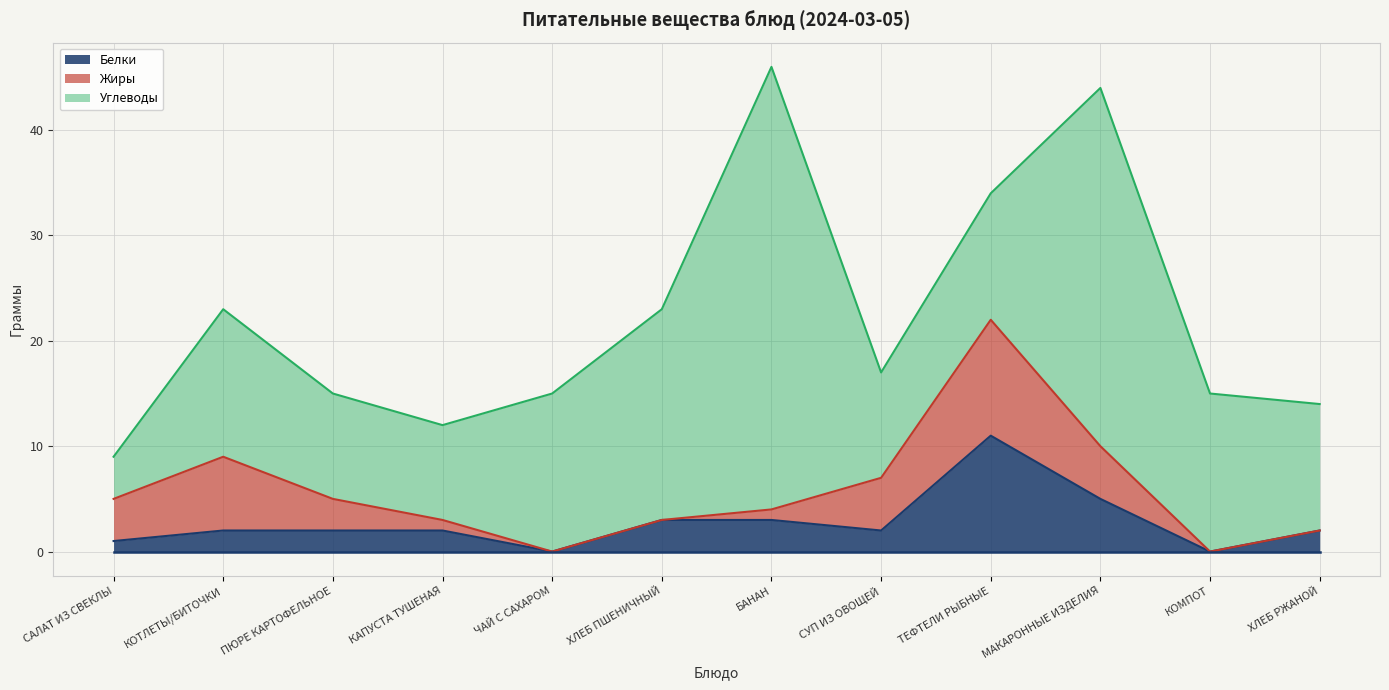

What position from the left is МАКАРОННЫЕ ИЗДЕЛИЯ?

10